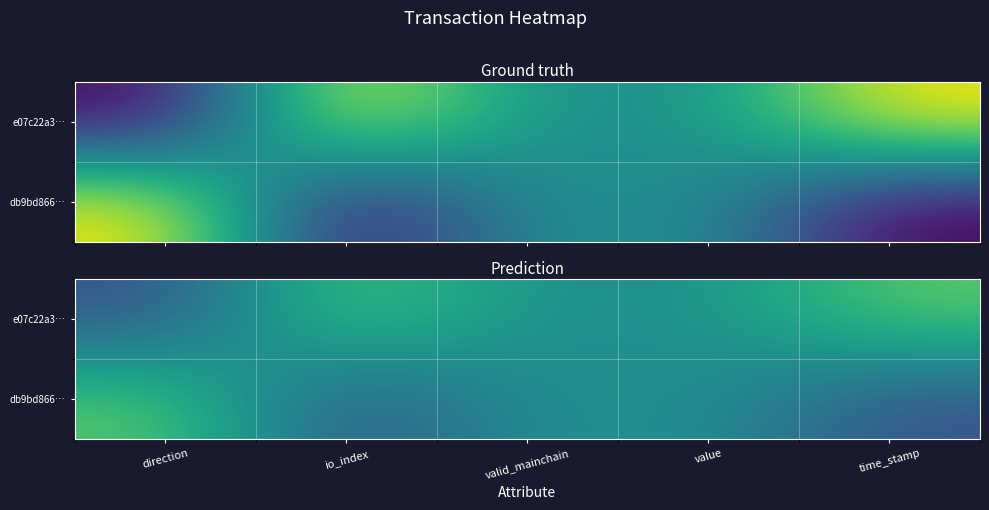

Is it true that e07c22a3… equals 0.8 at time_stamp?

True